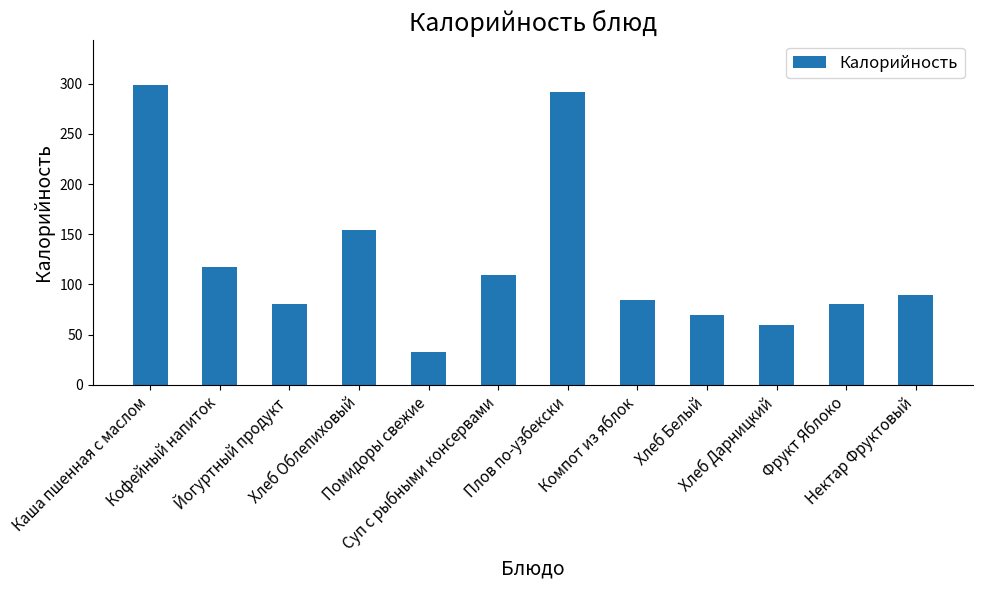

What position from the right is Хлеб Облепиховый?

9